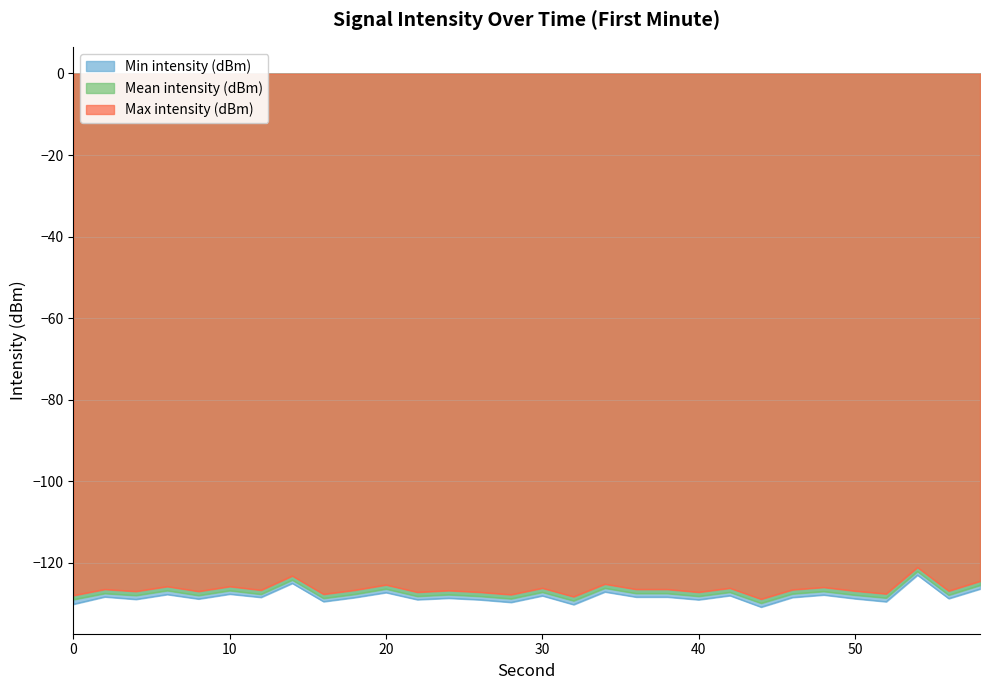

What is the sum of all Mean intensity (dBm) values?

-3823.4